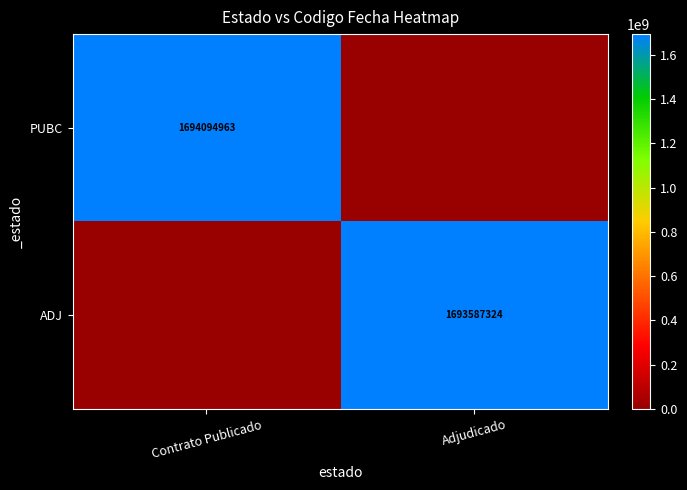

The PUBC series shows 1694094963 at Contrato Publicado. True or false?

True